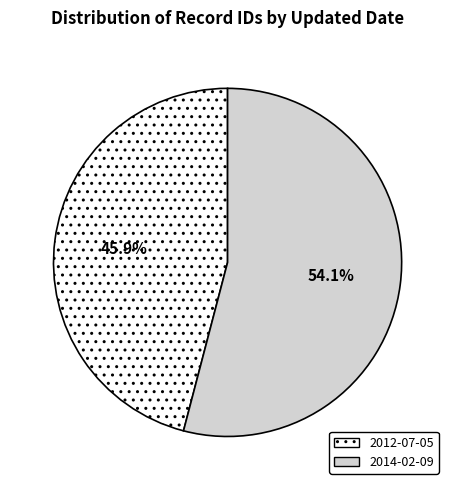

What is the smallest slice in the pie chart?

2012-07-05